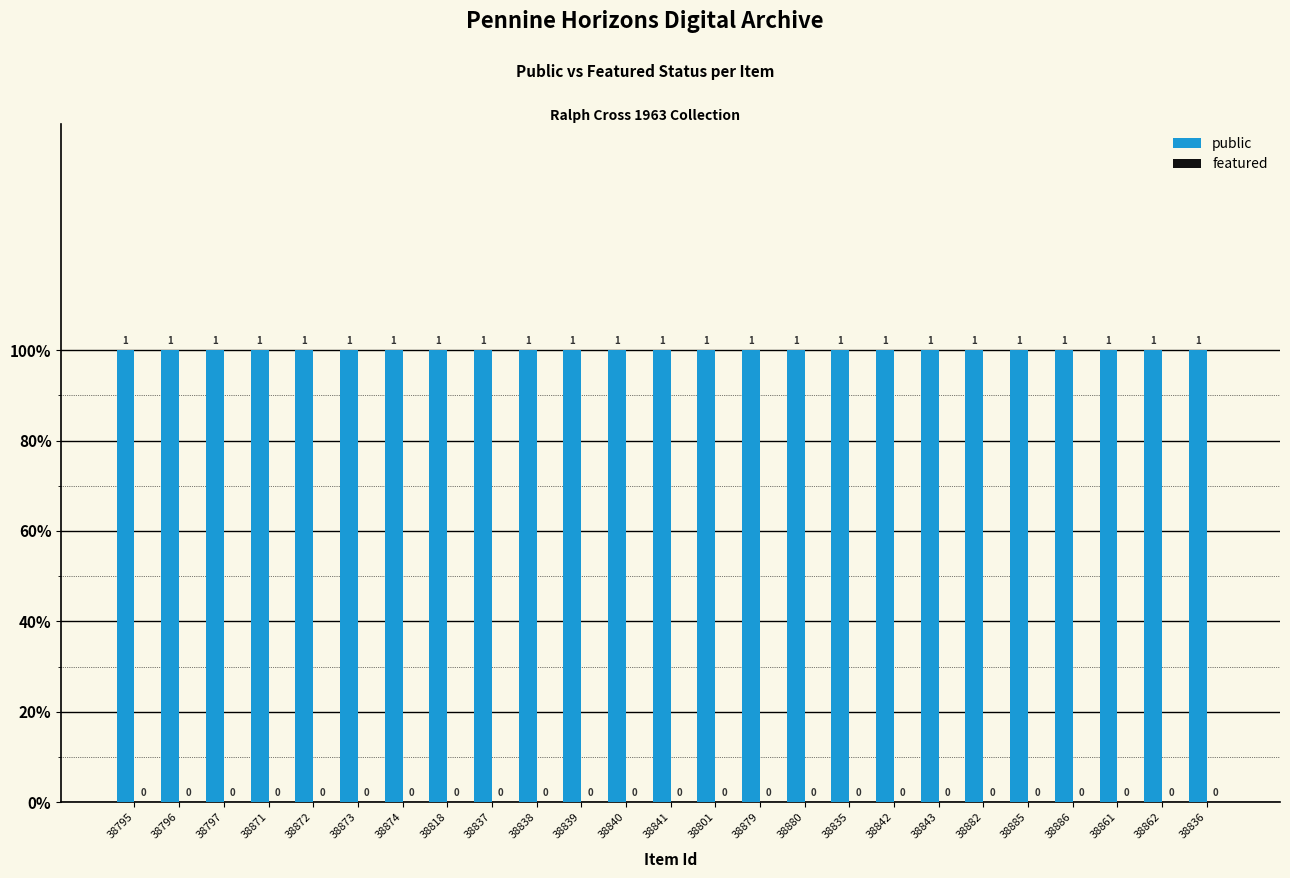

What are all the series names shown in the legend?

public, featured